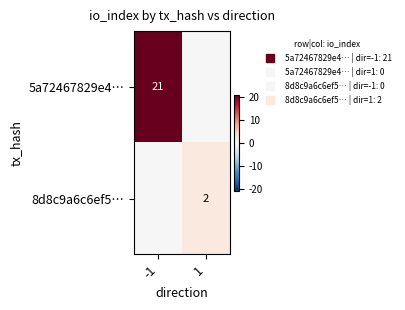

List the series in order of their peak value, lowest first.

8d8c9a6c6ef5…, 5a72467829e4…